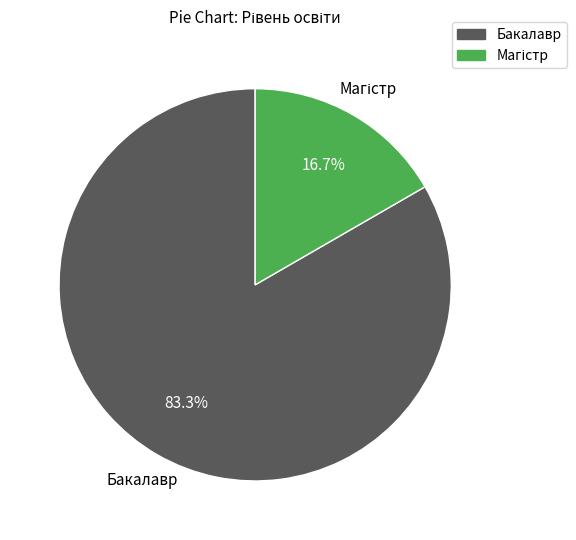

Does any single category account for the majority?

Yes